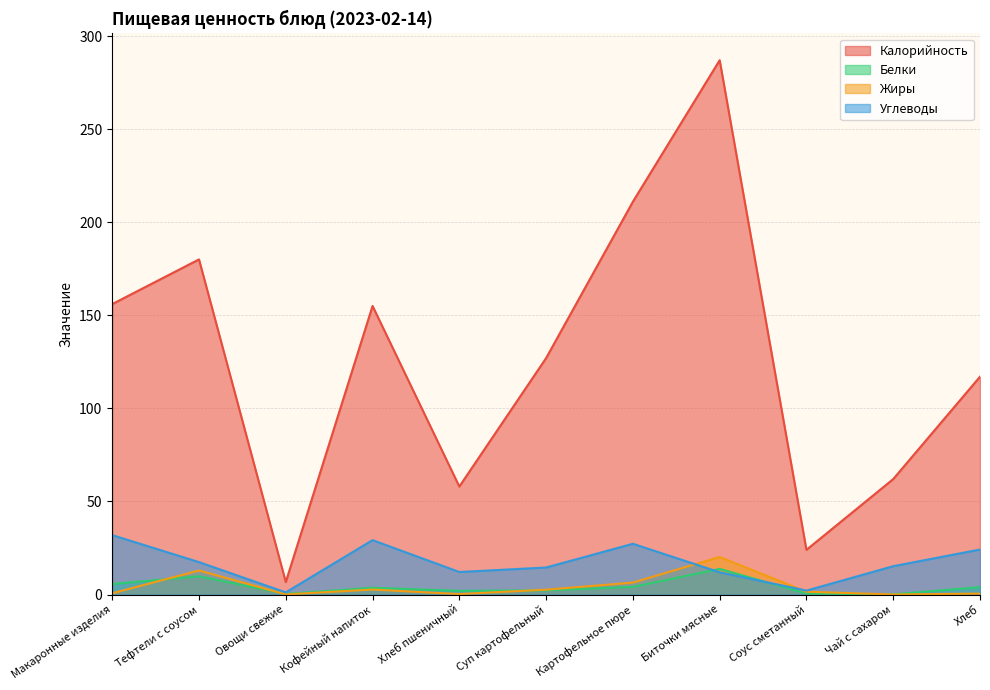

Reading right to left, what are all the values shown in this chart?

Калорийность: 117.0	62.0	24.0	287.0	211.0	127.0	58.0	155.0	6.7	180.0	156.0
Белки: 4.0	0.1	0.5	13.8	4.1	2.2	2.0	3.6	0.3	9.8	5.7
Жиры: 0.5	0.0	1.5	20.2	6.4	2.6	0.2	2.7	0.1	12.9	0.7
Углеводы: 24.2	15.2	2.1	11.9	27.2	14.5	12.1	29.2	1.1	17.4	31.9